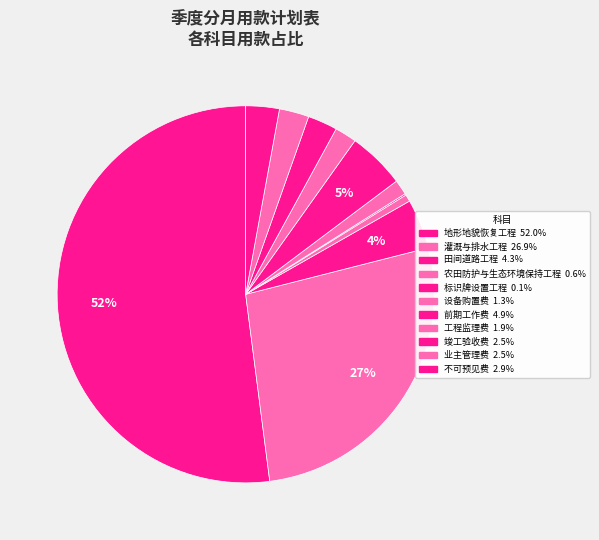

Rank the categories by value from lowest to highest.

标识牌设置工程, 农田防护与生态环境保持工程, 设备购置费, 工程监理费, 业主管理费, 竣工验收费, 不可预见费, 田间道路工程, 前期工作费, 灌溉与排水工程, 地形地貌恢复工程